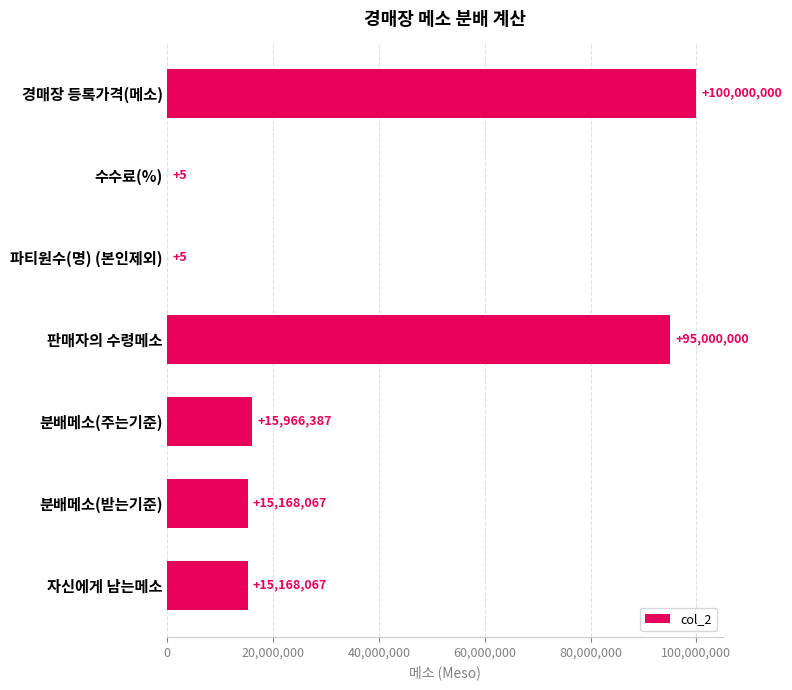

At which label is the value closest to 50000002?

분배메소(주는기준)